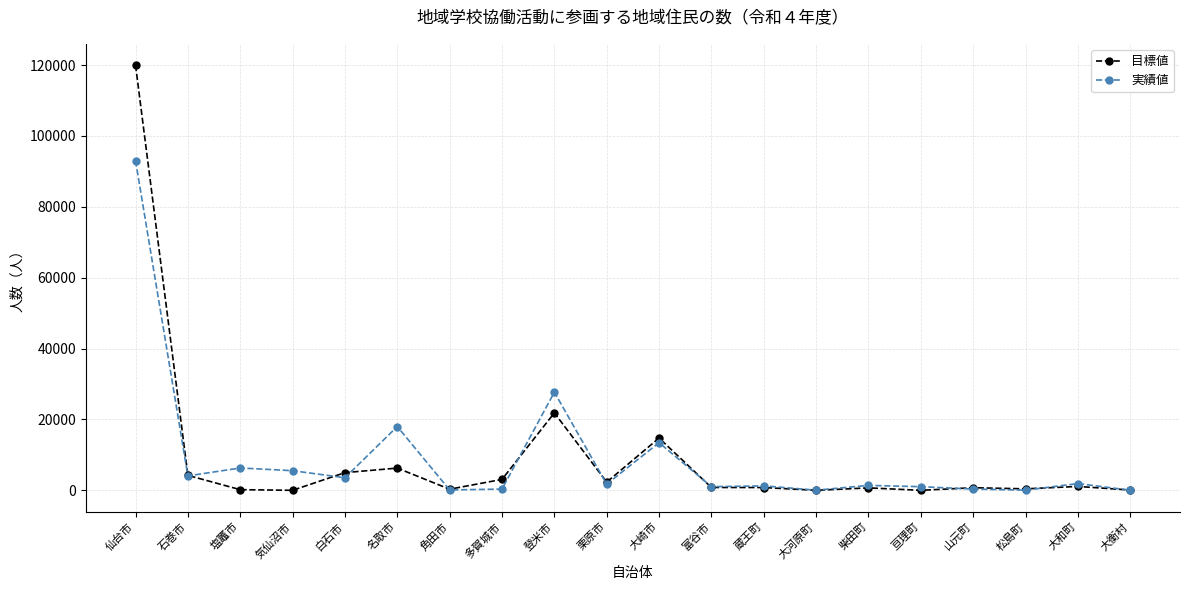

What is the sum of all 実績値 values?

180866